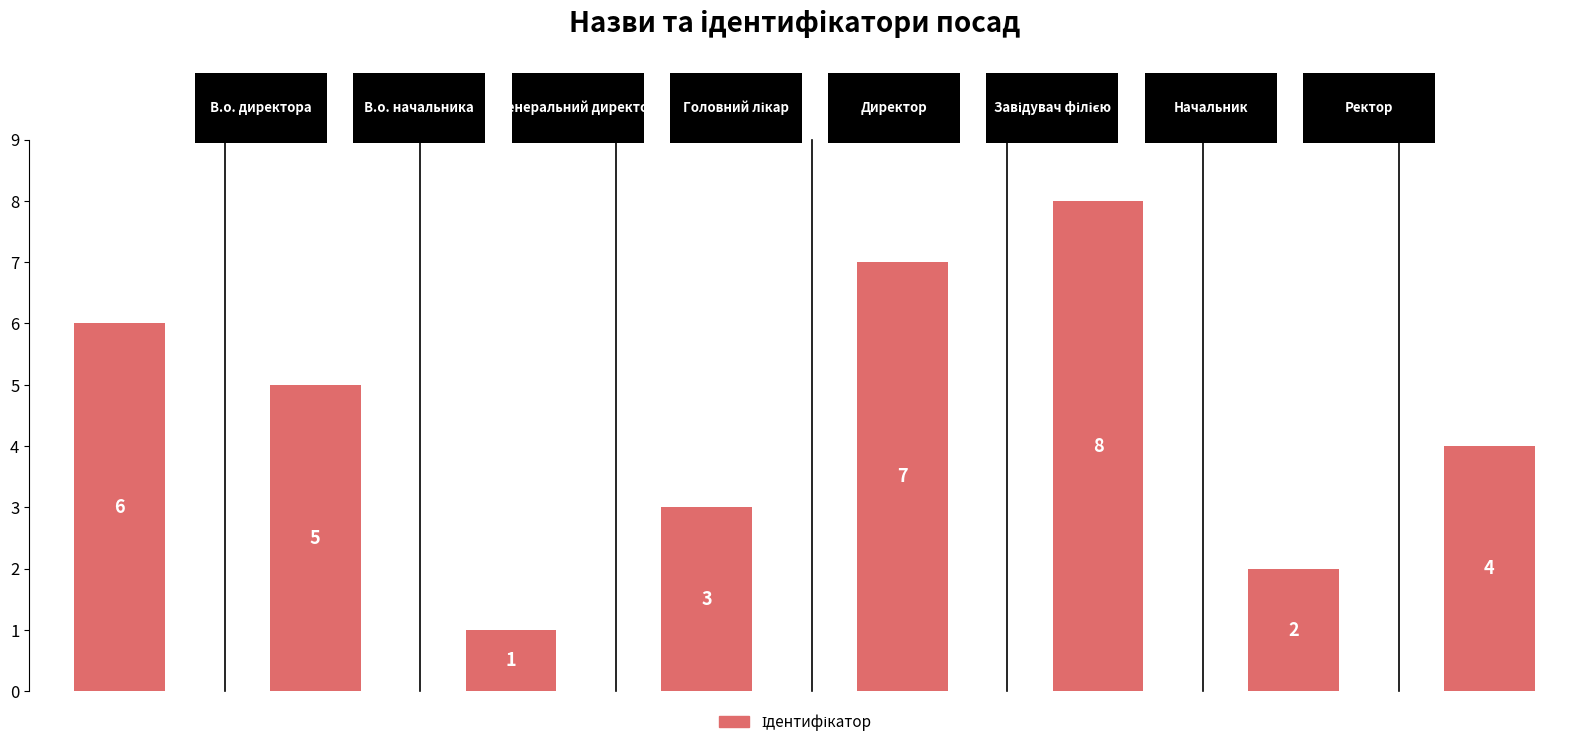

What is the value of the 5th bar from the left?

7